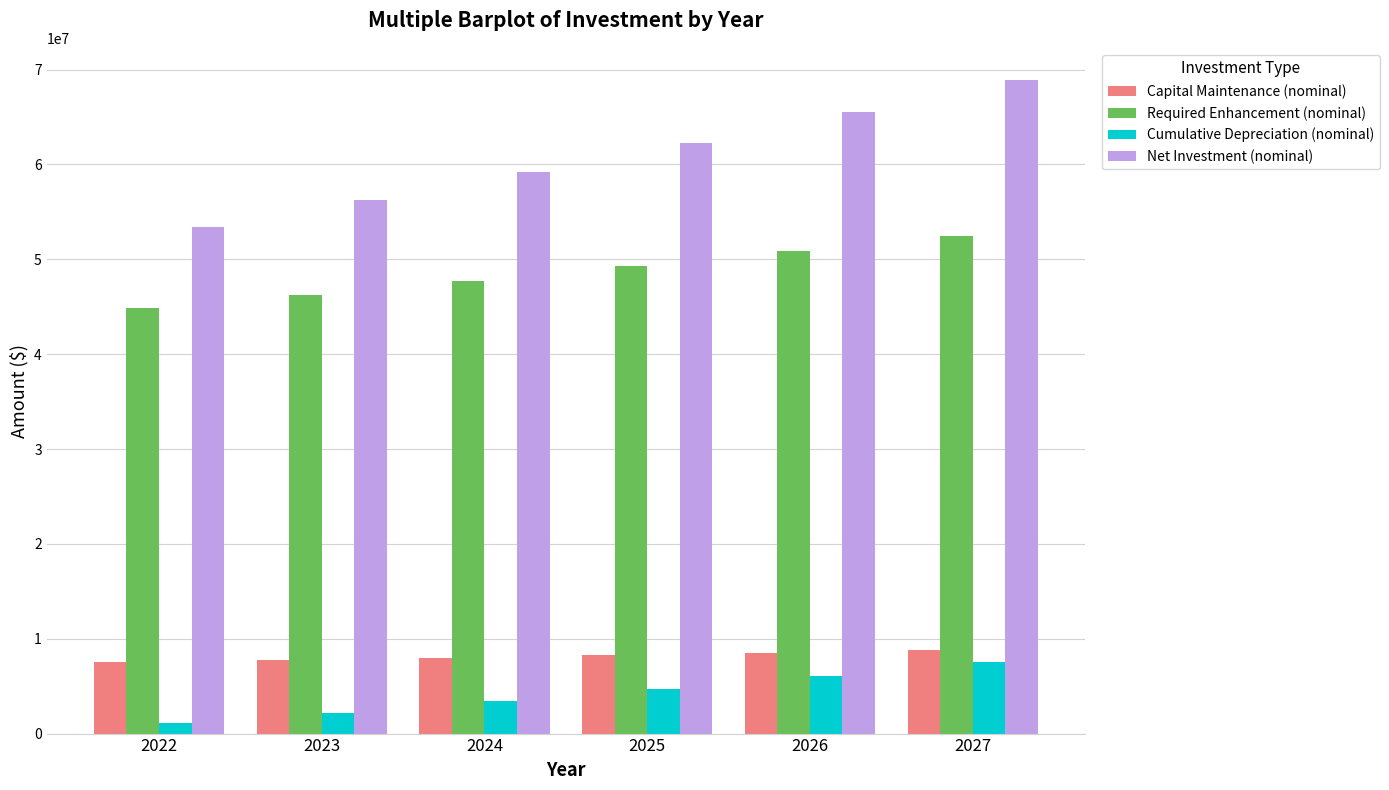

Which series changed the most between 2022 and 2027?

Net Investment (nominal)